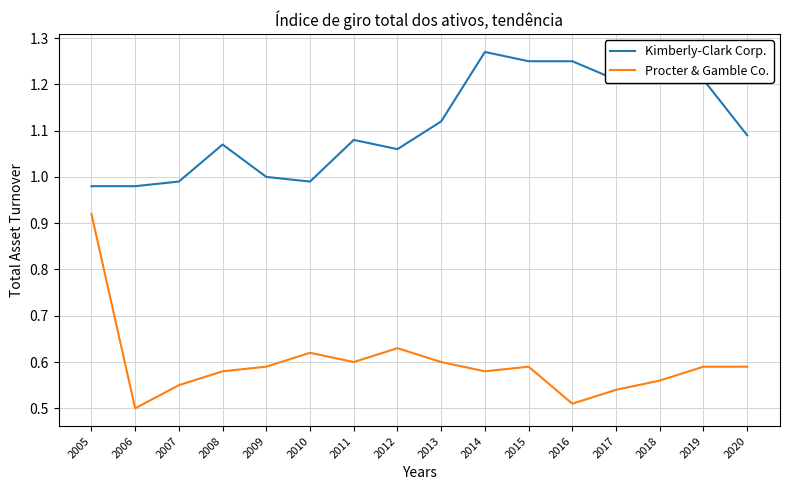

How many data points does each series have?

16